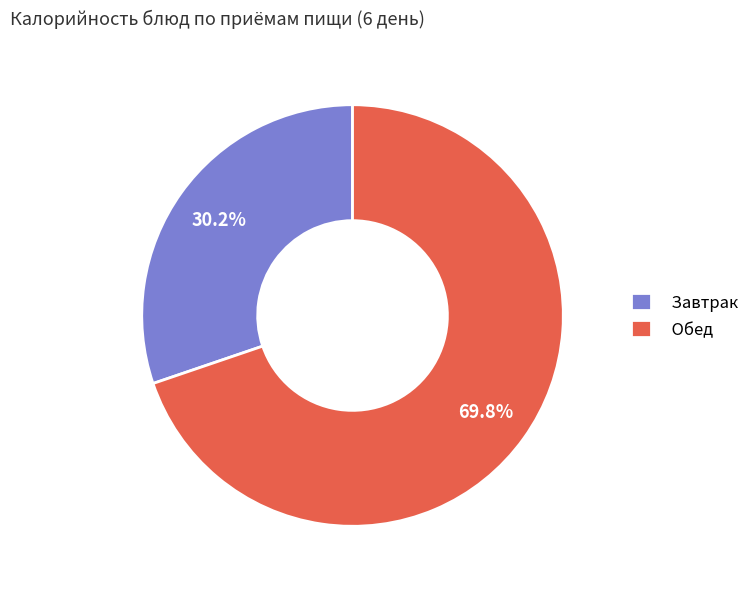

Combined, do Обед and Завтрак account for over 50%?

Yes